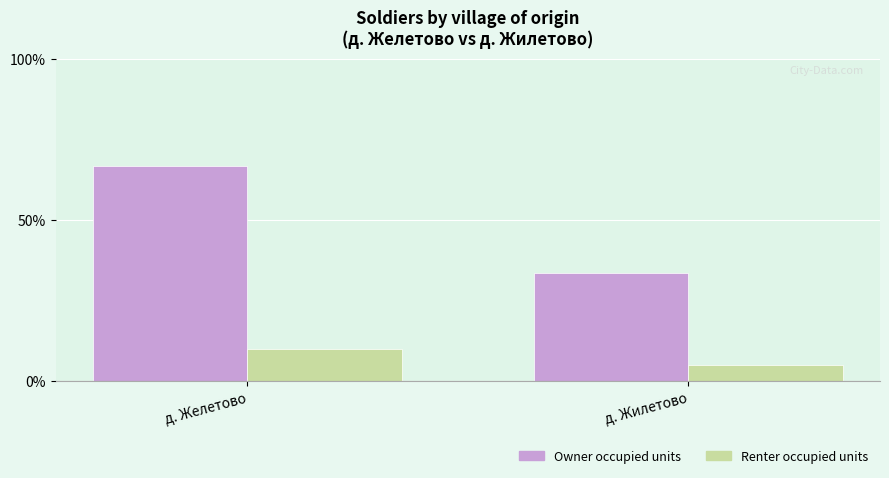

Does the chart contain any negative values?

No